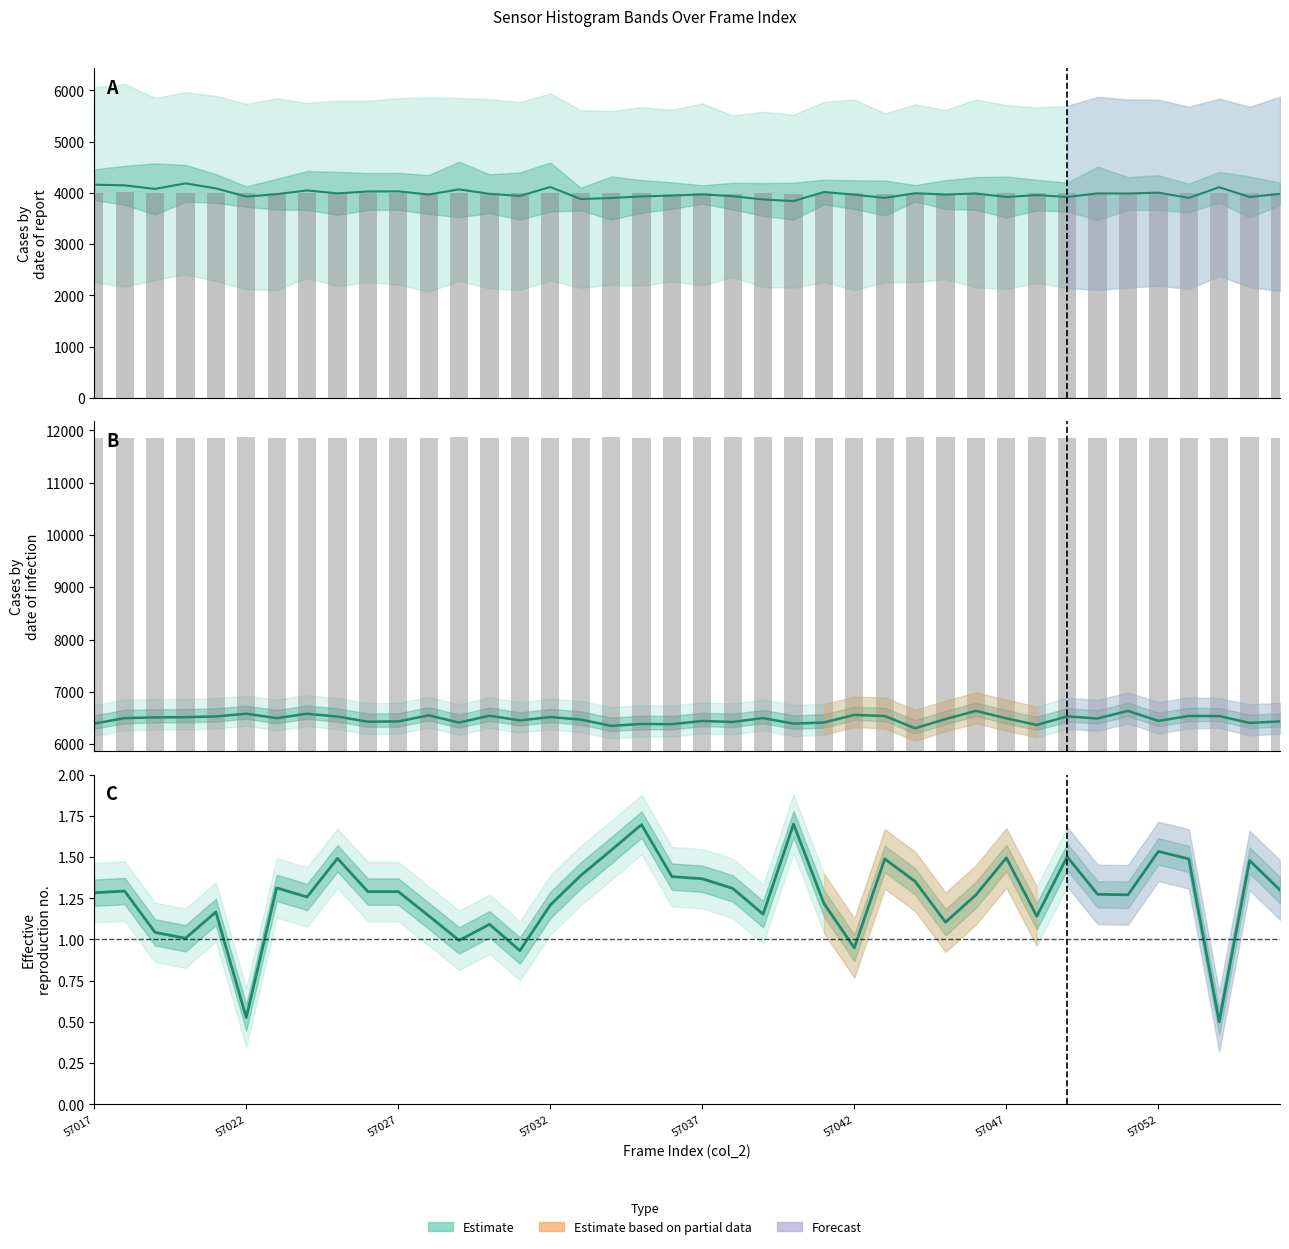

Which category has the lowest value across all series?

37